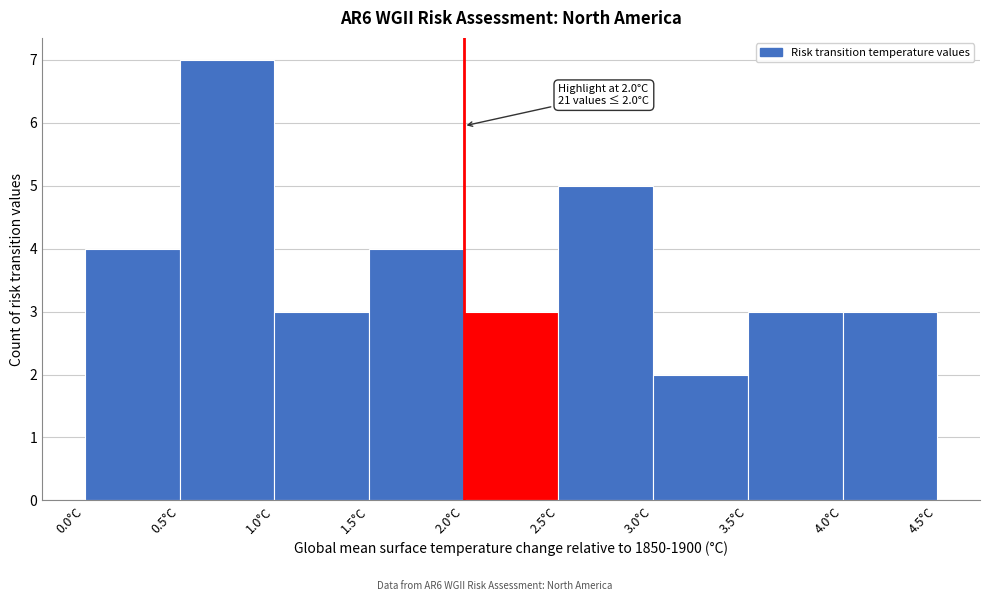

Which range on the x-axis has the tallest bar?

0.5 to 1.0